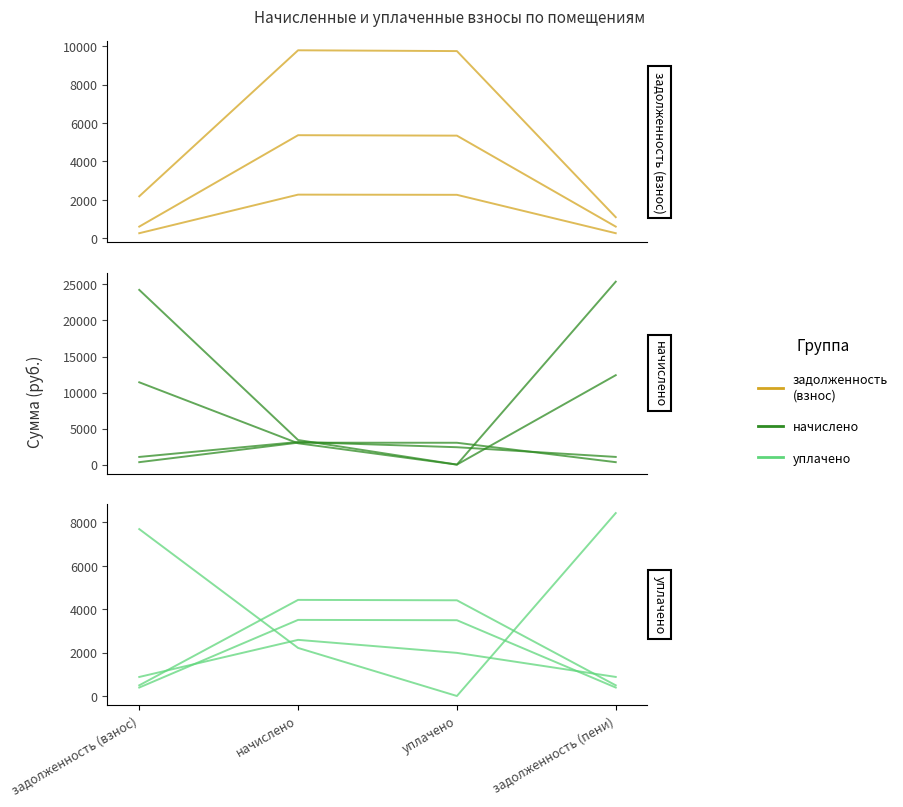

What is the total value across all series at уплачено?

6660.8